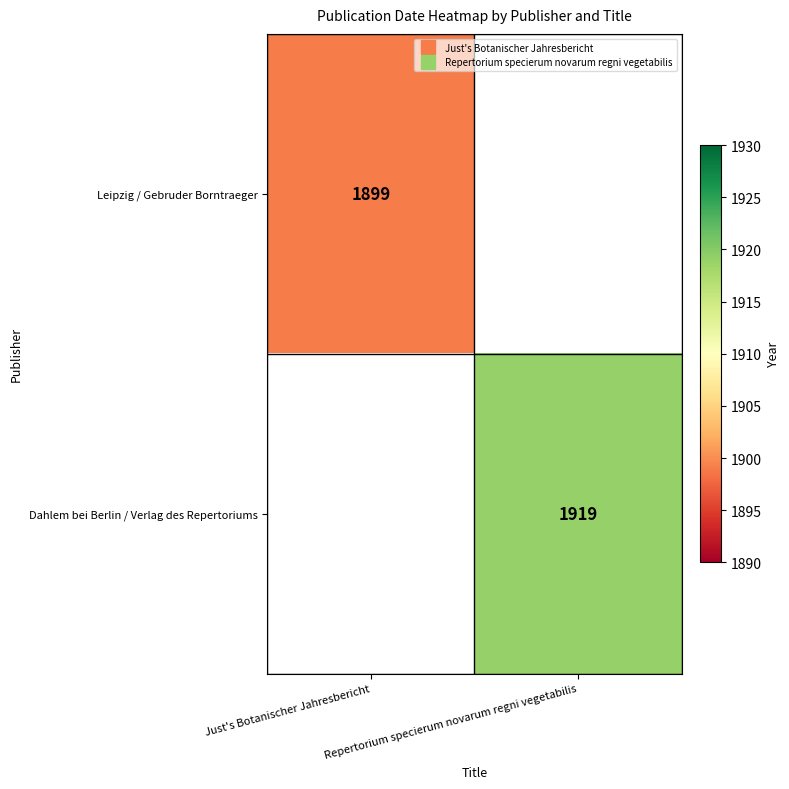

What is the smallest value displayed?

1899.0